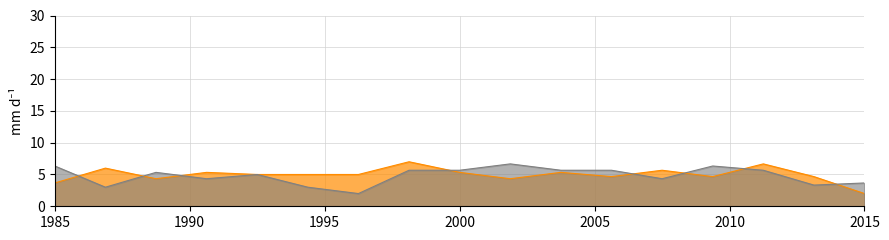

What is the maximum value shown in the chart?

7.0